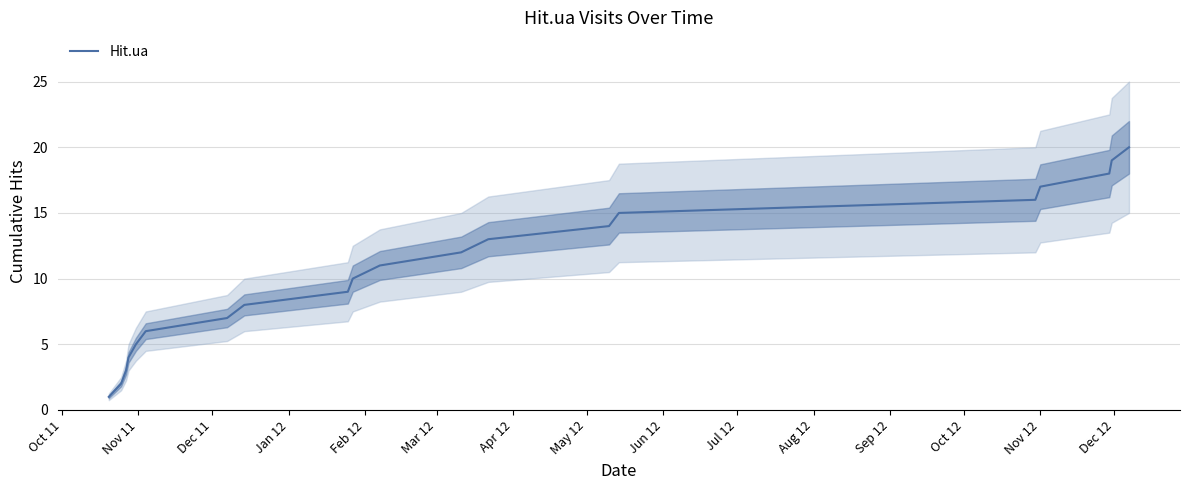

What is the highest value of the Hit.ua series?

20